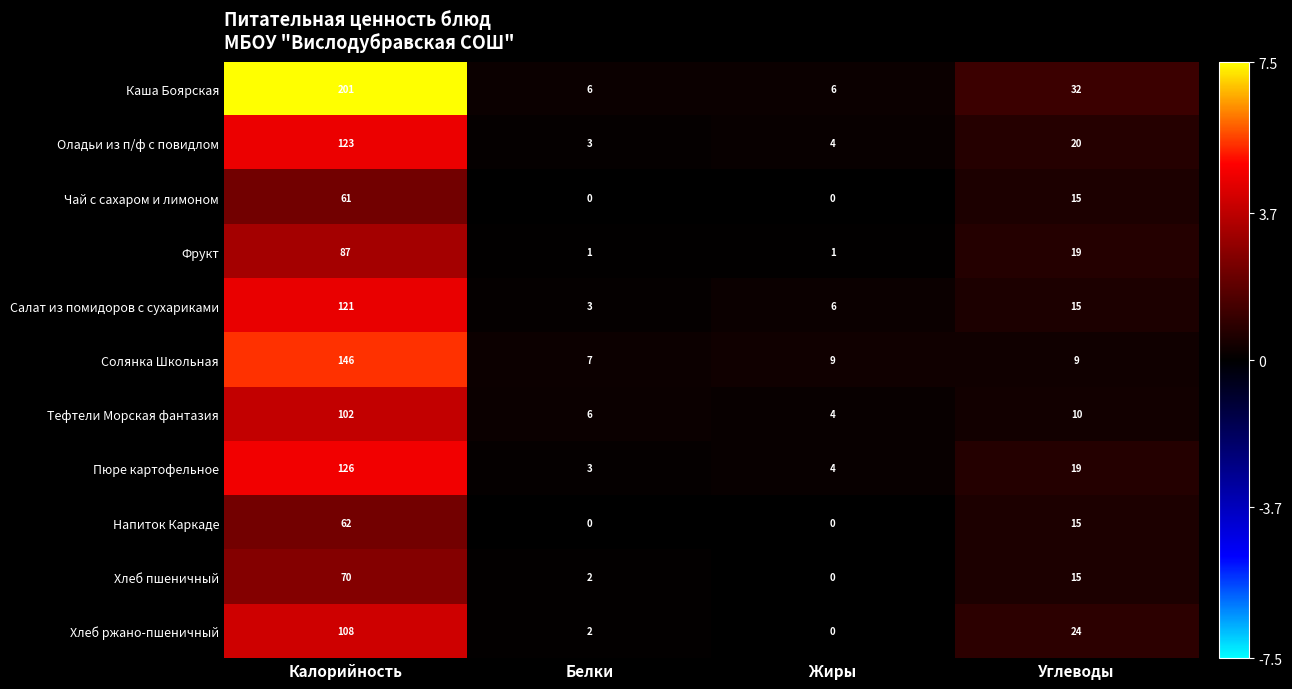

What is the sum of the Тефтели Морская фантазия values at Жиры and Углеводы?

14